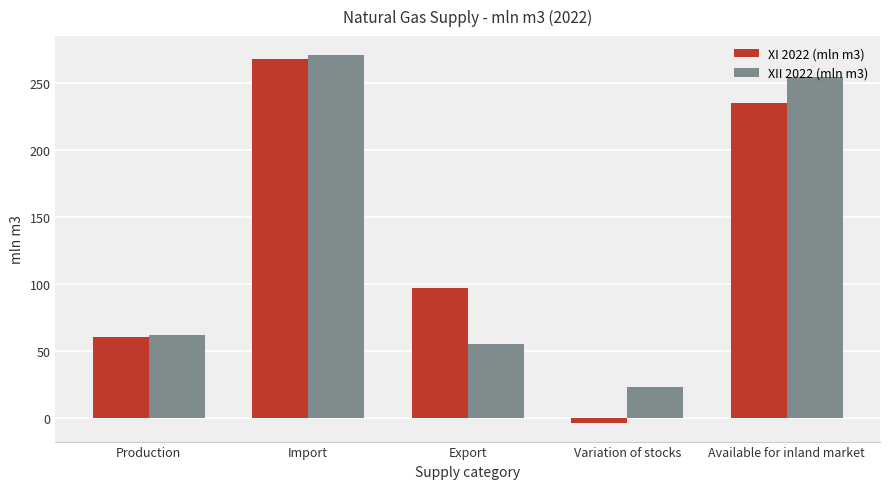

True or false: XII 2022 (mln m3) has a value of 110 at Production.

False